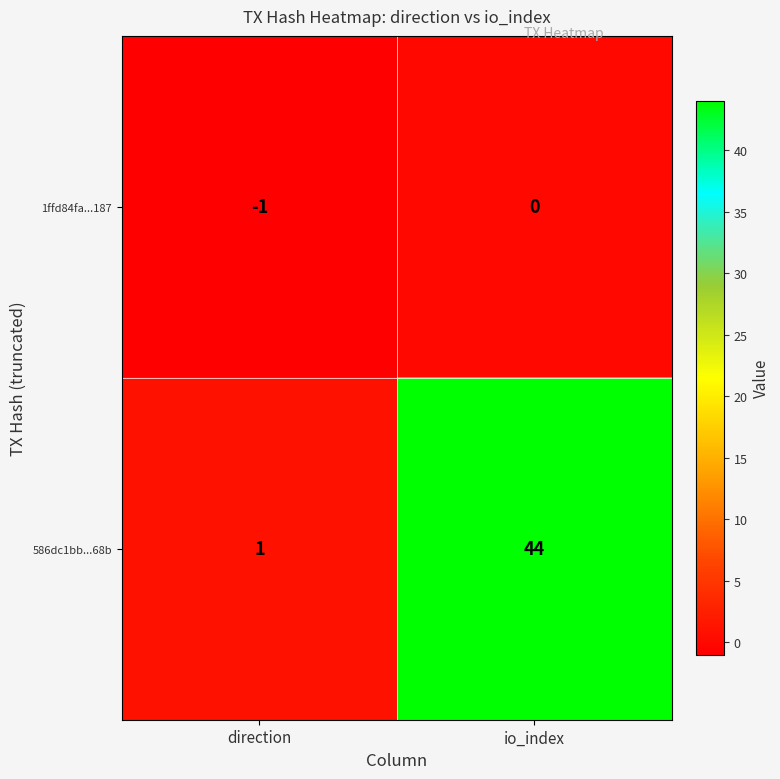

Which series has the largest range (max minus min)?

586dc1bb...68b